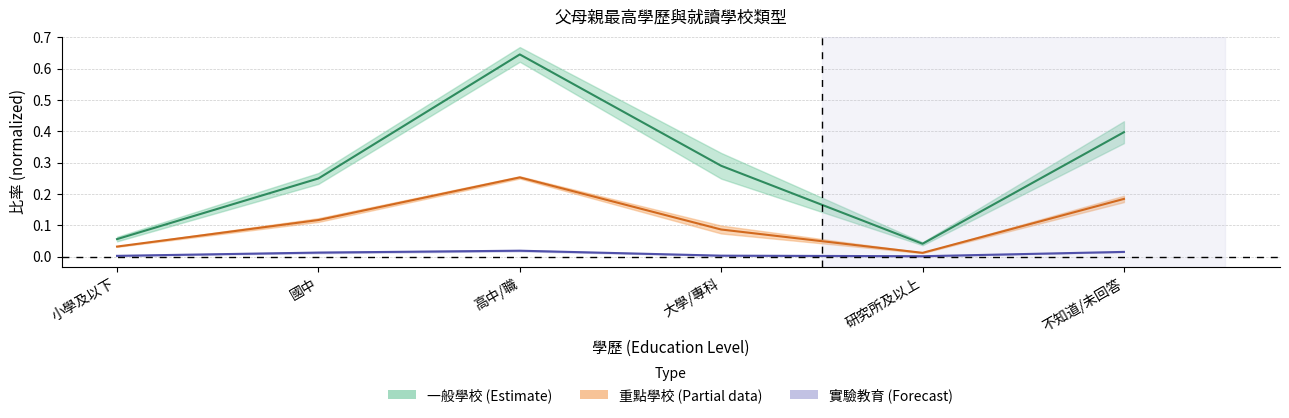

Read the 父親_一般學校 value at 國中.

0.1